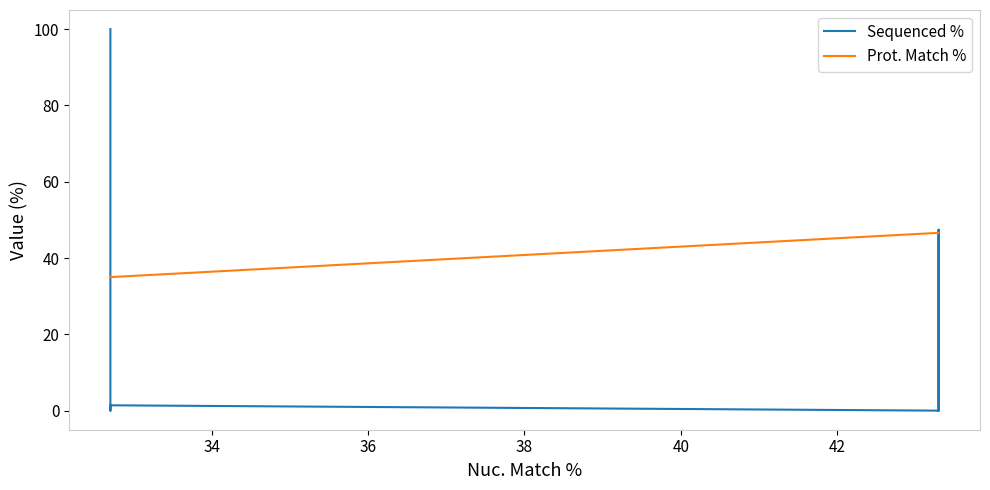

What is the maximum value for Prot. Match %?

46.6